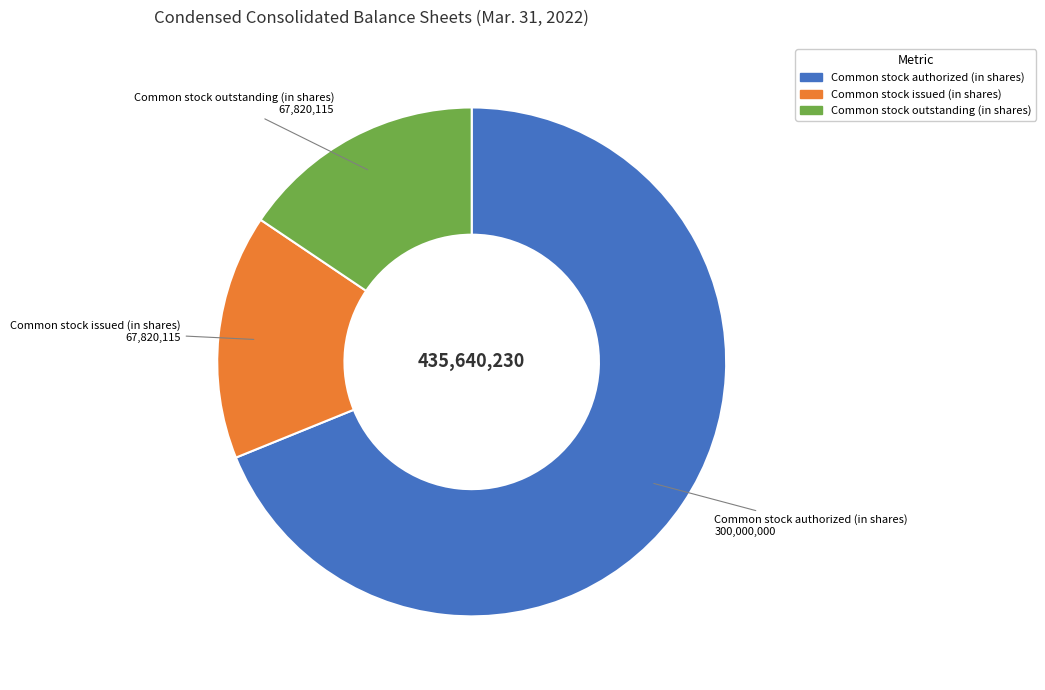

Between Common stock authorized (in shares) and Common stock issued (in shares), which is larger?

Common stock authorized (in shares)